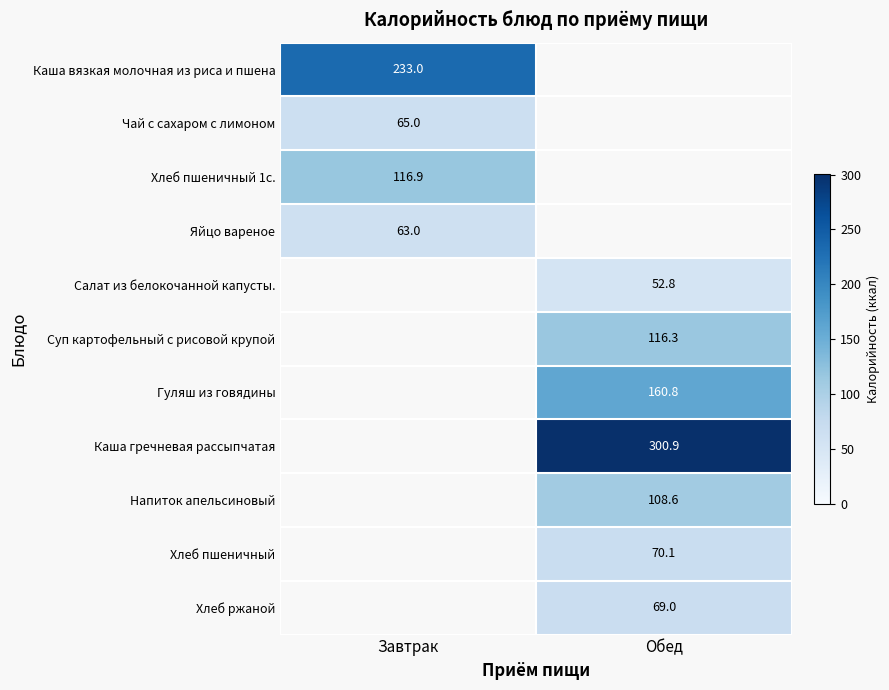

The Хлеб пшеничный series shows 48.7 at Обед. True or false?

False